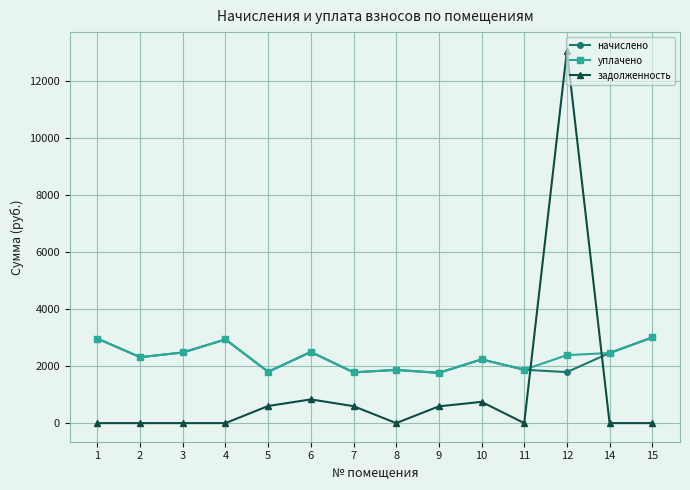

What is the average value of the уплачено series?

2311.6